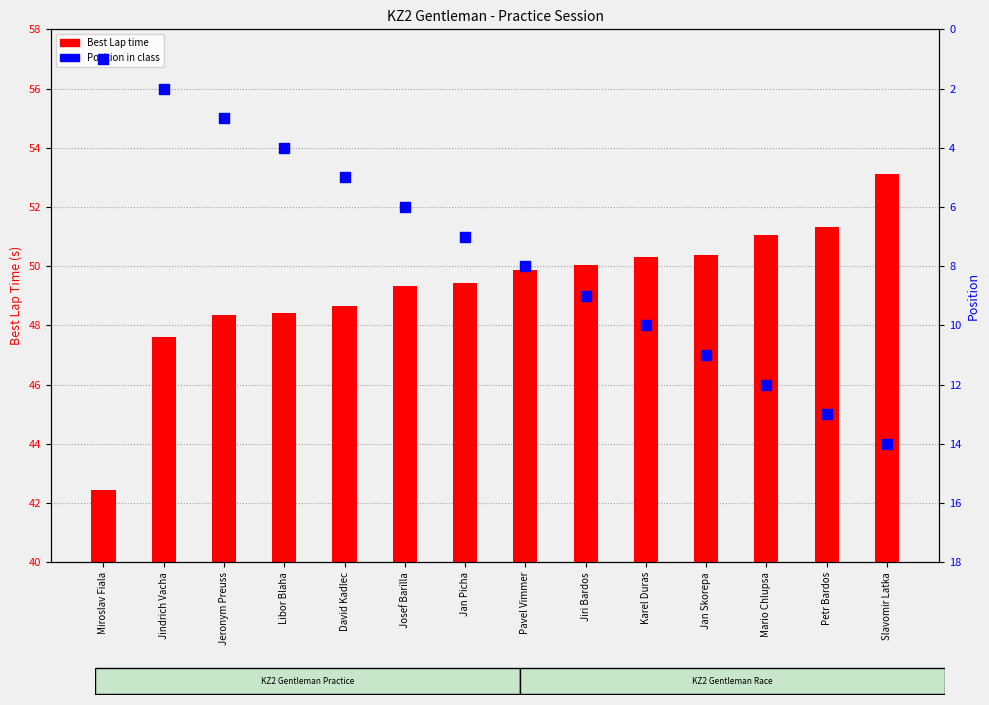

At which category is the sum across all series the highest?

Slavomir Latka